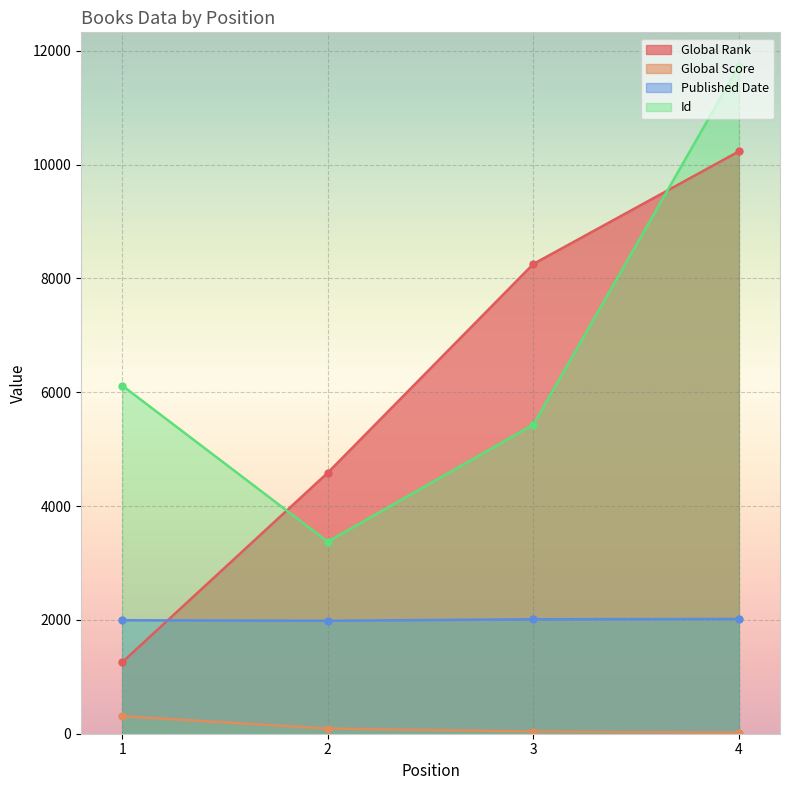

What is the difference between the Id values at 1 and 4?

5619